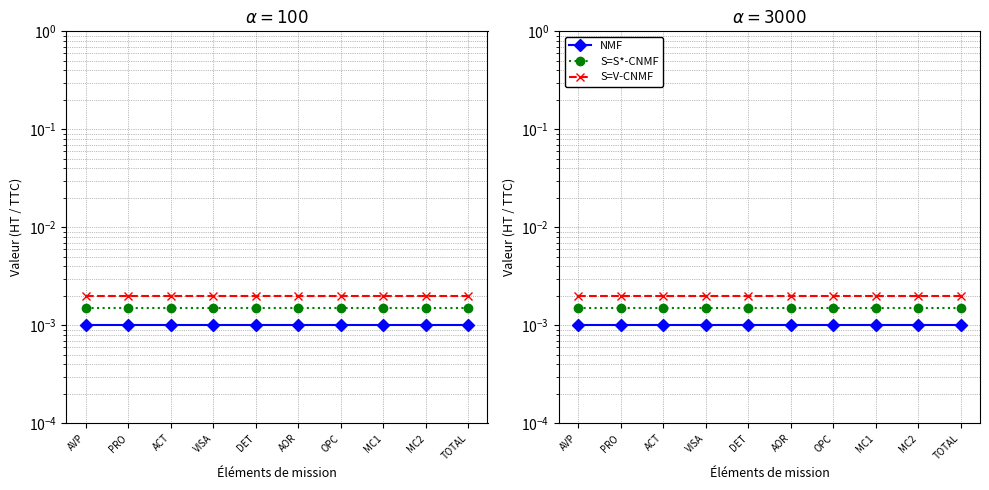

True or false: S=S*-CNMF and S=V-CNMF intersect in this chart.

False